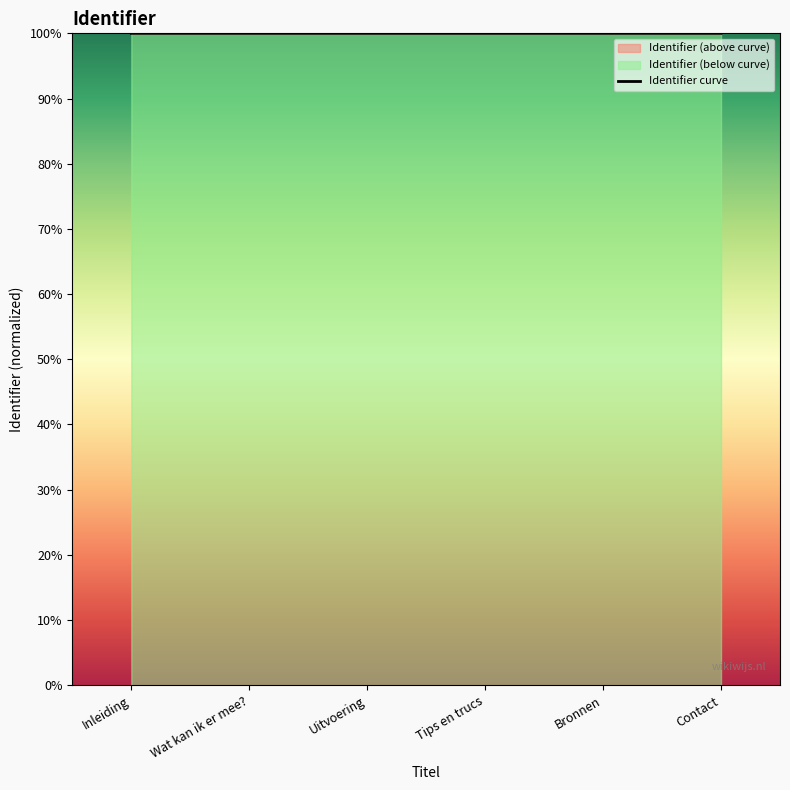

What is the label of the 1st point from the right?

Contact